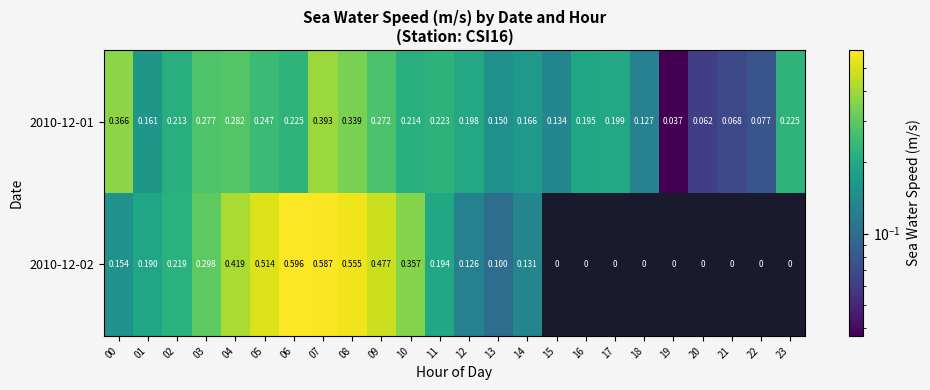

Is the value of 2010-12-01 at 17 greater than the value of 2010-12-02 at 19?

Yes